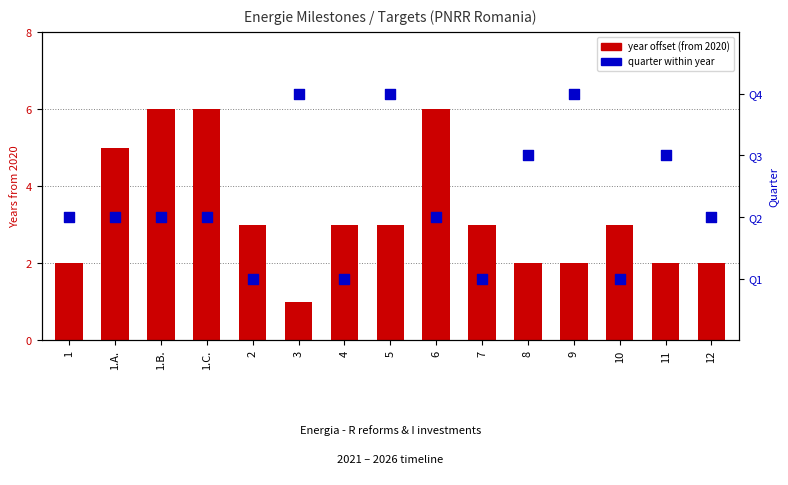

Which series reaches the minimum Y coordinate?

year offset (from 2020)